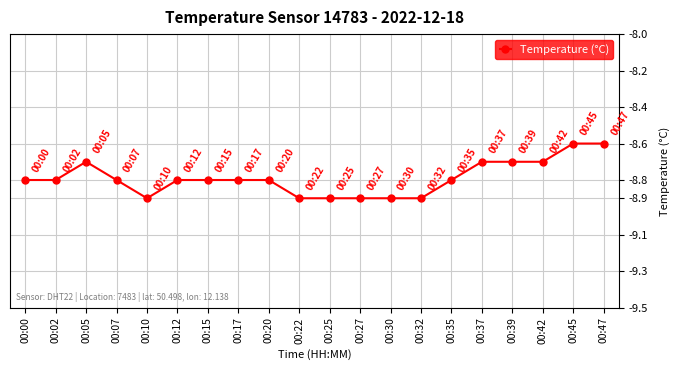

What is the difference between the maximum and minimum values?

0.3